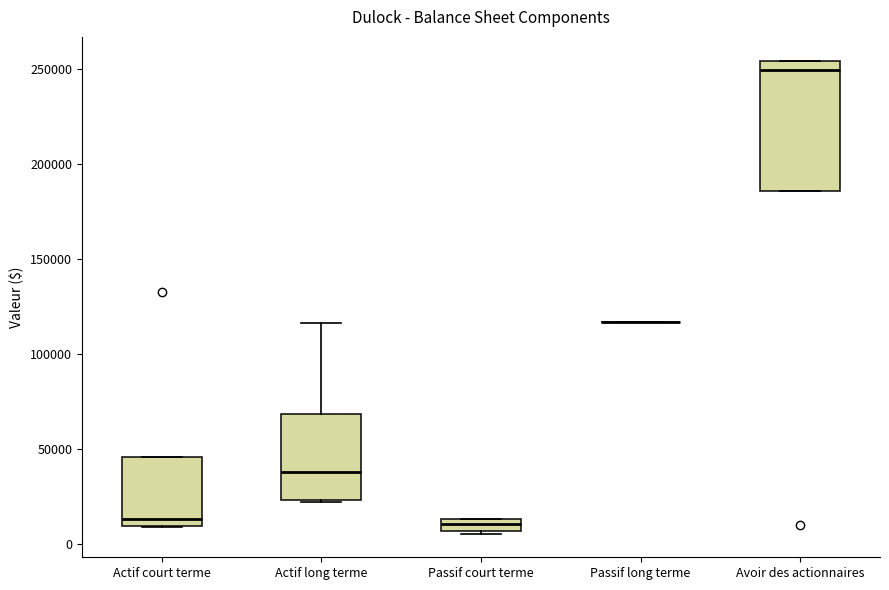

Where does the median line of the box for Actif court terme sit on the y-axis? The values are not printed on the chart, so give them approximately, as read against the axis.

15000